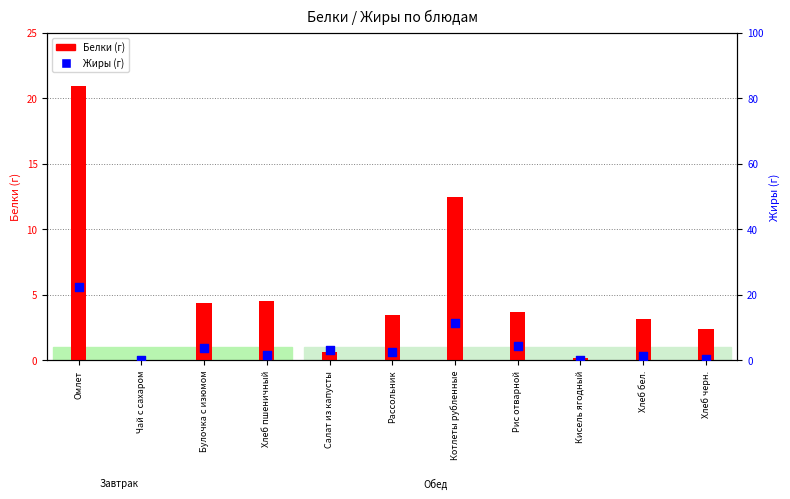

At how many categories does at least one series exceed 20?

1